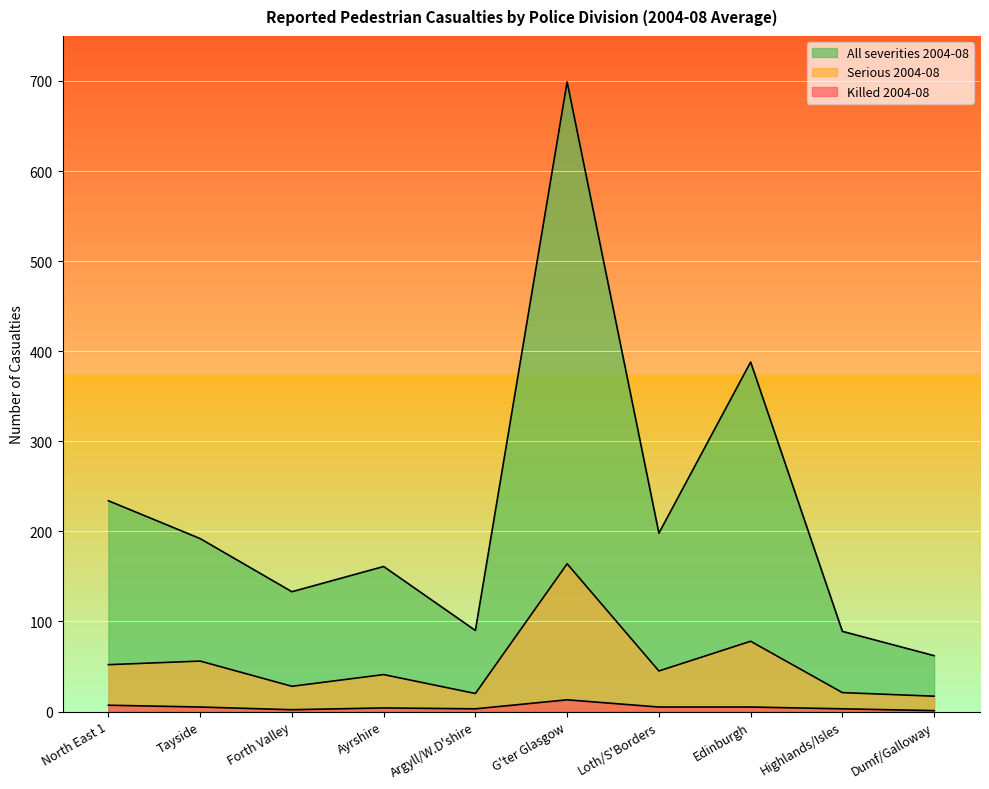

True or false: All severities 2004-08 and Serious 2004-08 intersect in this chart.

False